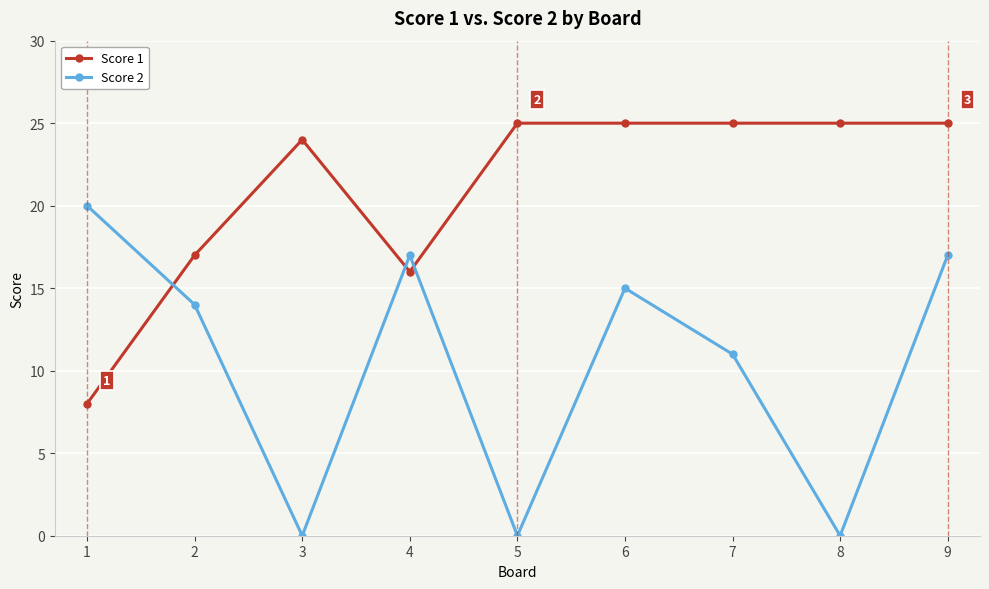

Rank the series by their average value, from highest to lowest.

Score 1, Score 2